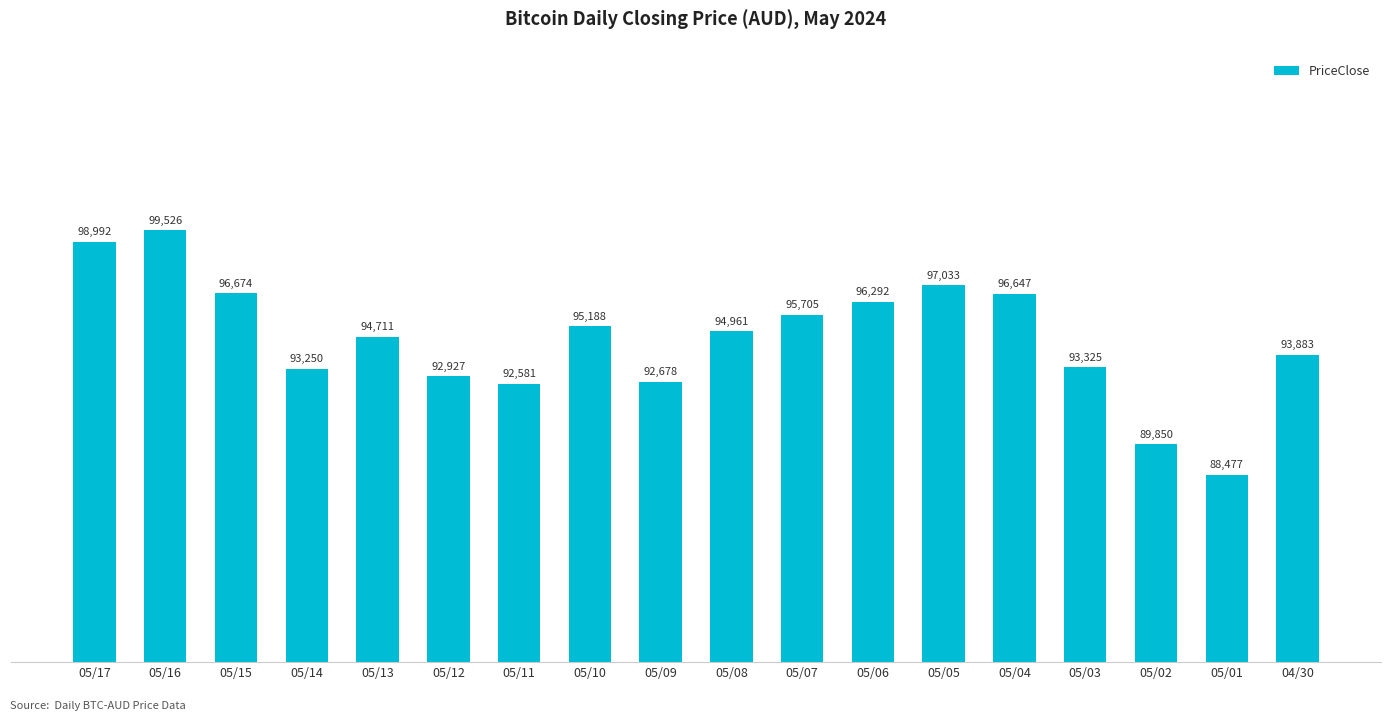

What is the minimum value shown in the chart?

88476.8